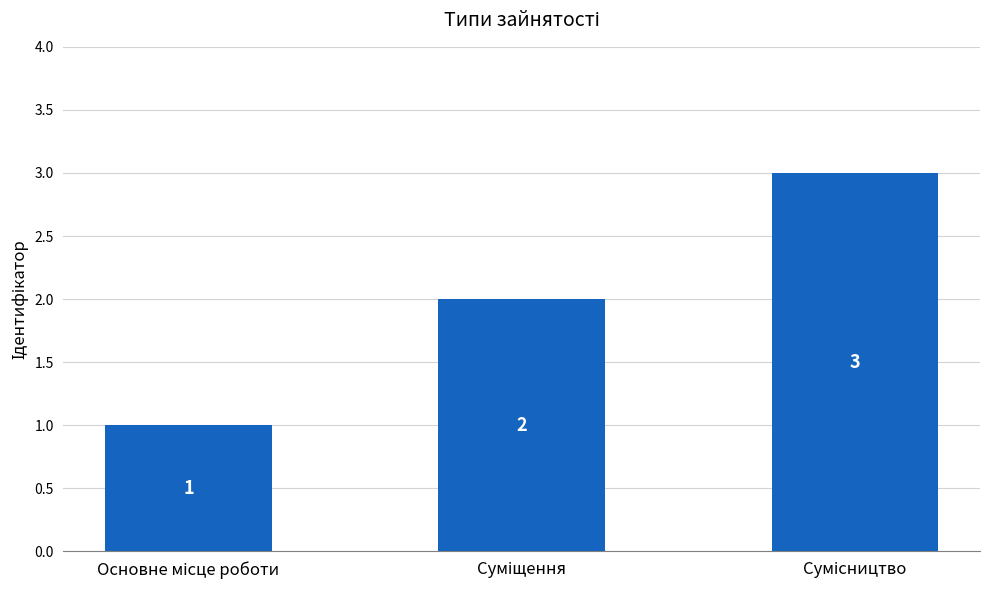

What is the maximum value shown in the chart?

3